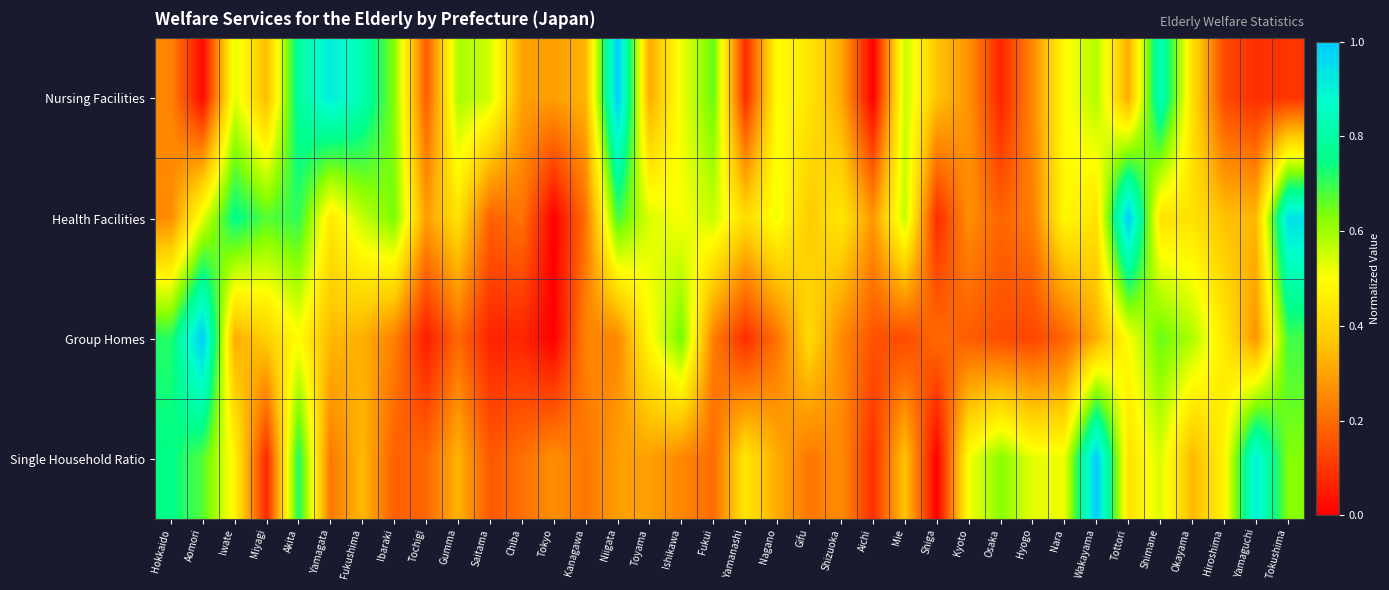

Reading left to right, transcribe all the data shown in this chart.

Nursing Facilities: Hokkaido=0.2	Aomori=0.0	Iwate=0.5	Miyagi=0.3	Akita=0.8	Yamagata=0.9	Fukushima=0.8	Ibaraki=0.6	Tochigi=0.2	Gumma=0.6	Saitama=0.5	Chiba=0.3	Tokyo=0.3	Kanagawa=0.3	Niigata=1.0	Toyama=0.3	Ishikawa=0.5	Fukui=0.7	Yamanashi=0.1	Nagano=0.5	Gifu=0.4	Shizuoka=0.3	Aichi=0.0	Mie=0.6	Shiga=0.4	Kyoto=0.3	Osaka=0.1	Hyogo=0.3	Nara=0.5	Wakayama=0.6	Tottori=0.3	Shimane=0.8	Okayama=0.4	Hiroshima=0.1	Yamaguchi=0.1	Tokushima=0.1
Health Facilities: Hokkaido=0.3	Aomori=0.5	Iwate=0.8	Miyagi=0.7	Akita=0.7	Yamagata=0.4	Fukushima=0.6	Ibaraki=0.6	Tochigi=0.3	Gumma=0.4	Saitama=0.2	Chiba=0.2	Tokyo=0.0	Kanagawa=0.2	Niigata=0.7	Toyama=0.5	Ishikawa=0.5	Fukui=0.6	Yamanashi=0.4	Nagano=0.5	Gifu=0.4	Shizuoka=0.4	Aichi=0.3	Mie=0.6	Shiga=0.1	Kyoto=0.3	Osaka=0.2	Hyogo=0.2	Nara=0.5	Wakayama=0.4	Tottori=1.0	Shimane=0.4	Okayama=0.4	Hiroshima=0.4	Yamaguchi=0.3	Tokushima=0.9
Group Homes: Hokkaido=0.7	Aomori=1.0	Iwate=0.3	Miyagi=0.4	Akita=0.5	Yamagata=0.3	Fukushima=0.3	Ibaraki=0.2	Tochigi=0.1	Gumma=0.2	Saitama=0.1	Chiba=0.1	Tokyo=0.0	Kanagawa=0.2	Niigata=0.2	Toyama=0.5	Ishikawa=0.6	Fukui=0.2	Yamanashi=0.1	Nagano=0.2	Gifu=0.4	Shizuoka=0.3	Aichi=0.2	Mie=0.1	Shiga=0.2	Kyoto=0.2	Osaka=0.1	Hyogo=0.1	Nara=0.2	Wakayama=0.3	Tottori=0.5	Shimane=0.7	Okayama=0.6	Hiroshima=0.4	Yamaguchi=0.3	Tokushima=0.7
Single Household Ratio: Hokkaido=0.8	Aomori=0.7	Iwate=0.5	Miyagi=0.1	Akita=0.7	Yamagata=0.2	Fukushima=0.3	Ibaraki=0.2	Tochigi=0.2	Gumma=0.3	Saitama=0.2	Chiba=0.2	Tokyo=0.3	Kanagawa=0.2	Niigata=0.3	Toyama=0.3	Ishikawa=0.2	Fukui=0.2	Yamanashi=0.4	Nagano=0.3	Gifu=0.2	Shizuoka=0.3	Aichi=0.1	Mie=0.4	Shiga=0.0	Kyoto=0.5	Osaka=0.6	Hyogo=0.5	Nara=0.5	Wakayama=1.0	Tottori=0.4	Shimane=0.5	Okayama=0.3	Hiroshima=0.5	Yamaguchi=0.9	Tokushima=0.6